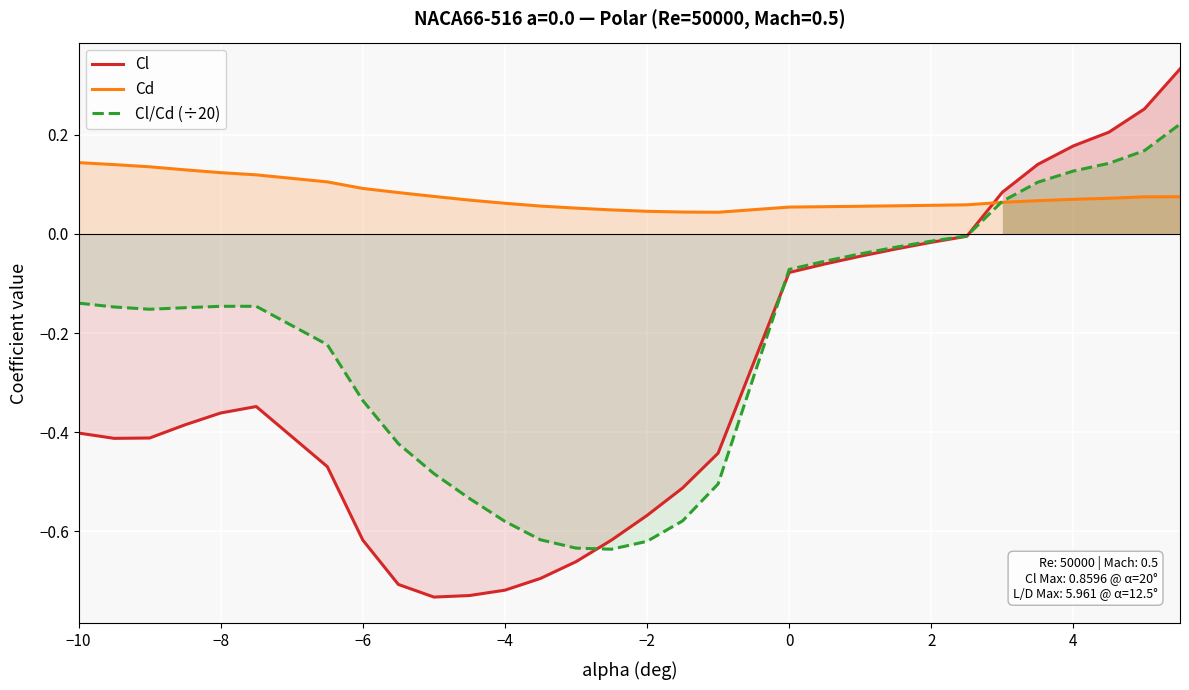

How many negative values does the Cl series have?

24